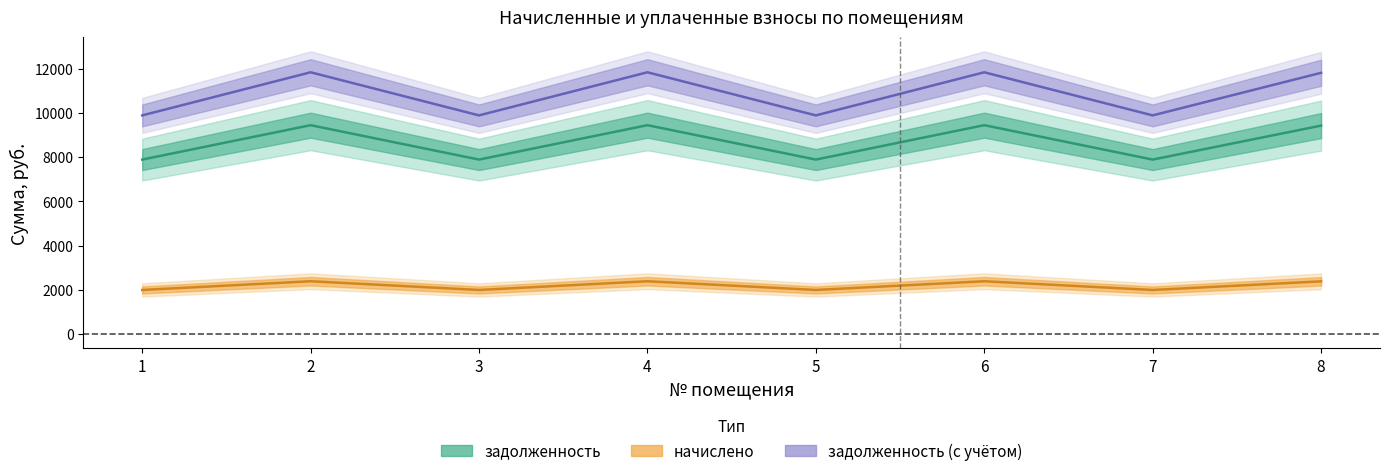

How many lines are shown in the chart?

3